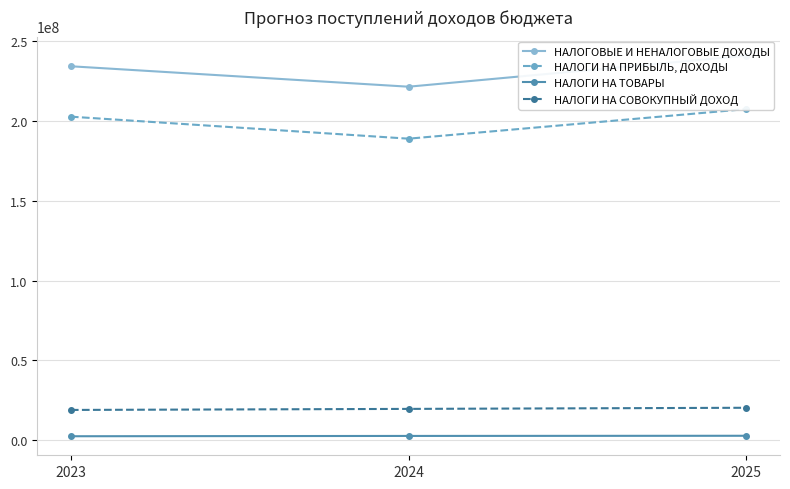

What is the sum of the НАЛОГИ НА ТОВАРЫ values at 2024 and 2025?

5609200